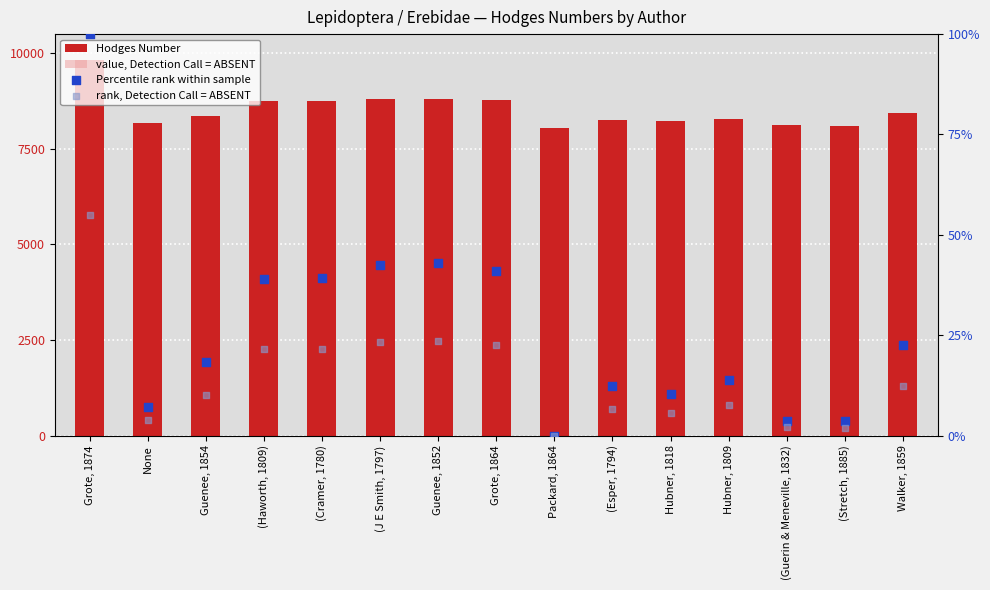

Which series has the largest total across all categories?

Hodges Number